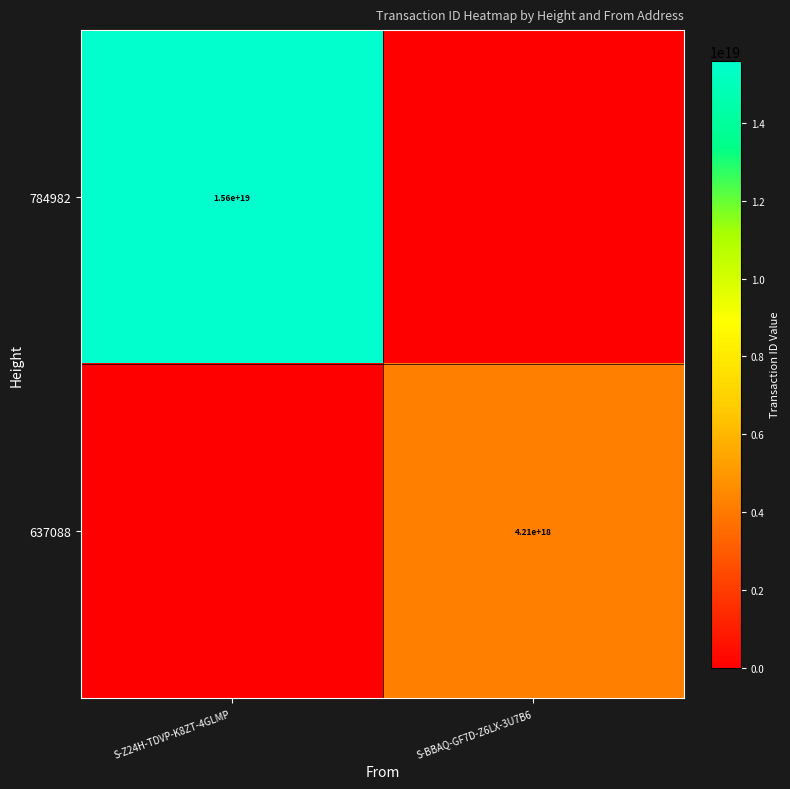

The value of 784982 at S-Z24H-TDVP-K8ZT-4GLMP is 5999004307776084992. True or false?

False